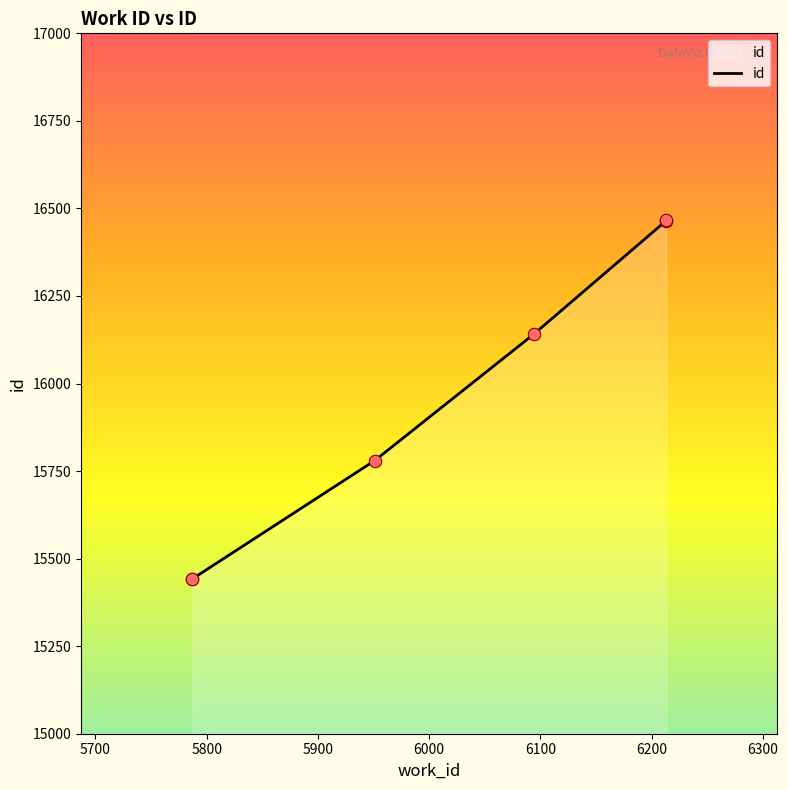

What is the change in value from 6000 to 6100?

+1